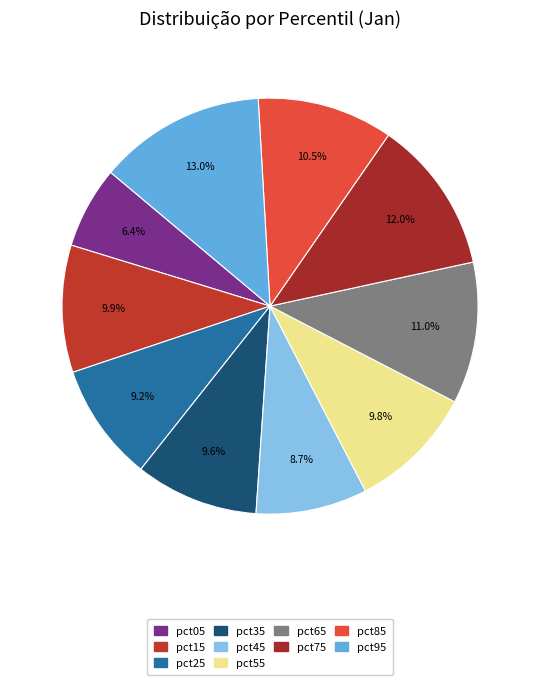

Is pct85 the majority of the pie?

No